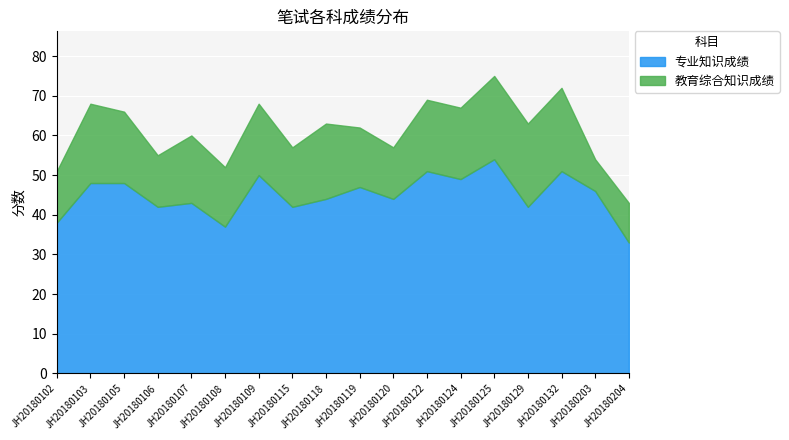

Where is the first local maximum for 教育综合知识成绩?

JH20180103